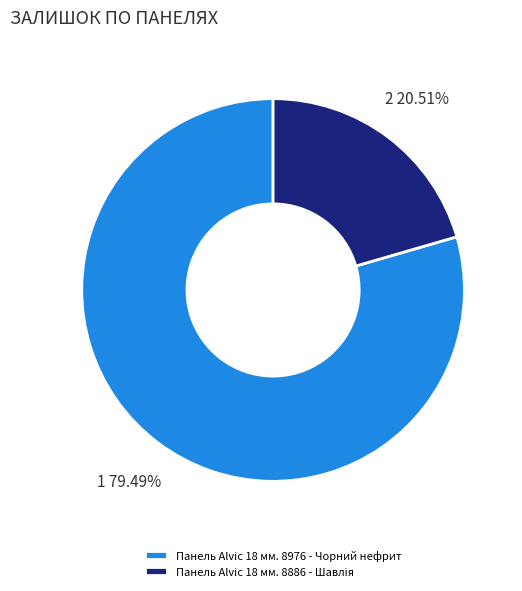

Which slice represents more than half of the pie?

Панель Alvic 18 мм. 8976 - Чорний нефрит